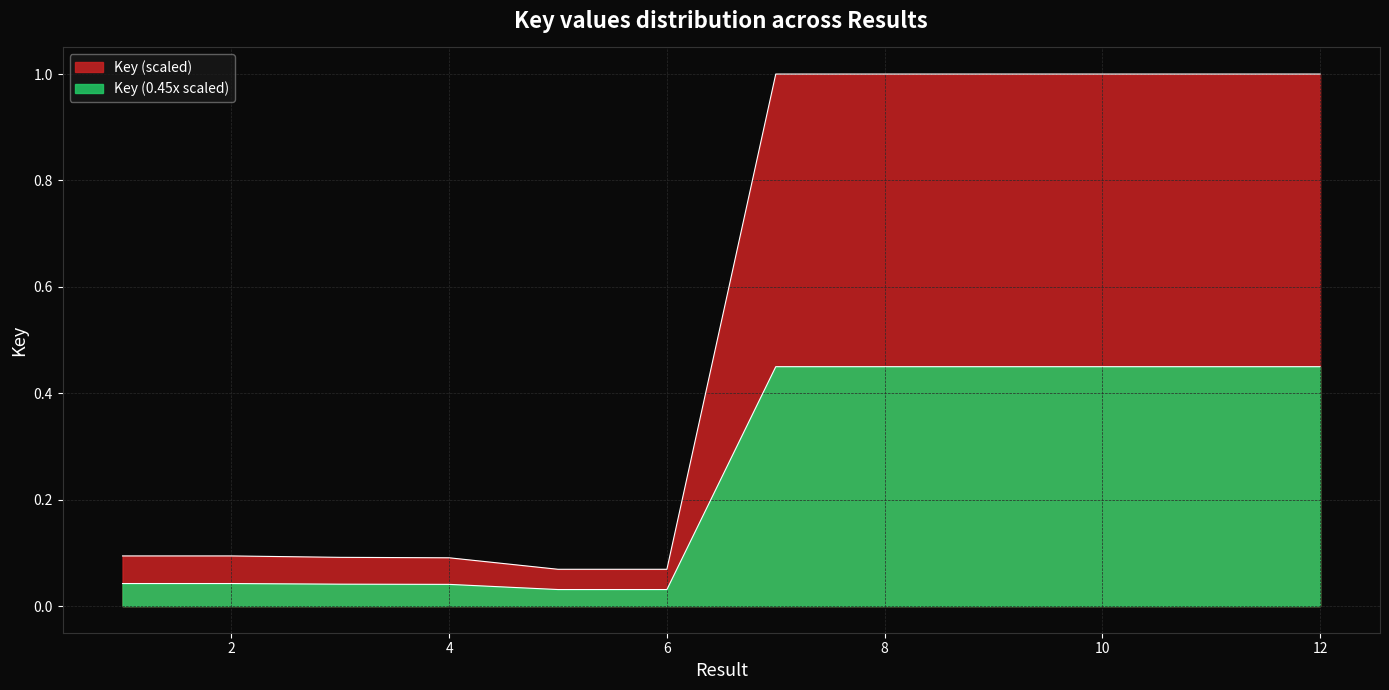

What is the average value?

0.5